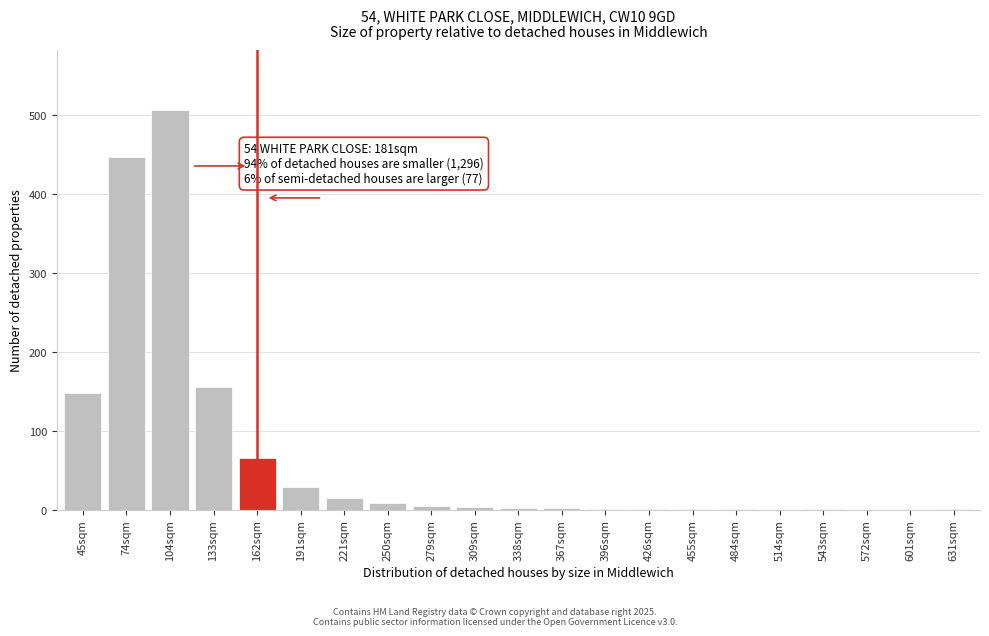

What is the sum of all values?

1390